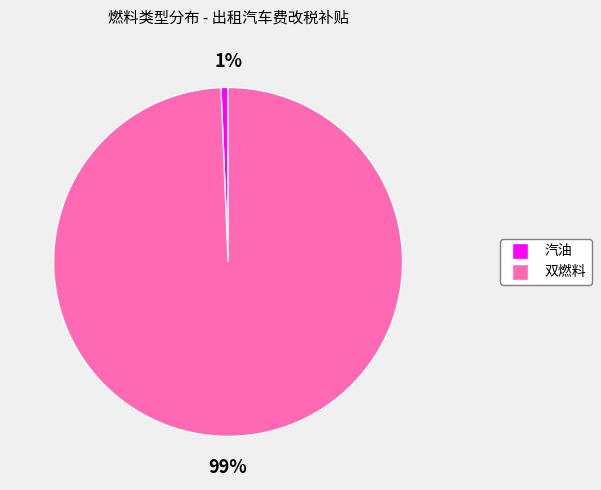

Does 双燃料 represent more than half of the total?

Yes